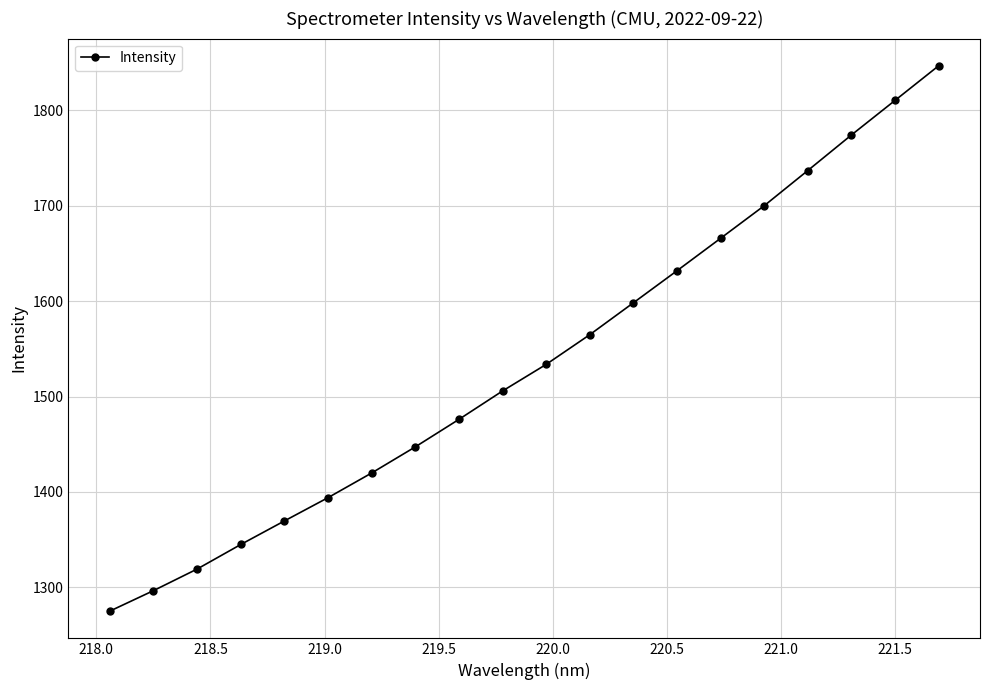

How many lines are shown in the chart?

1